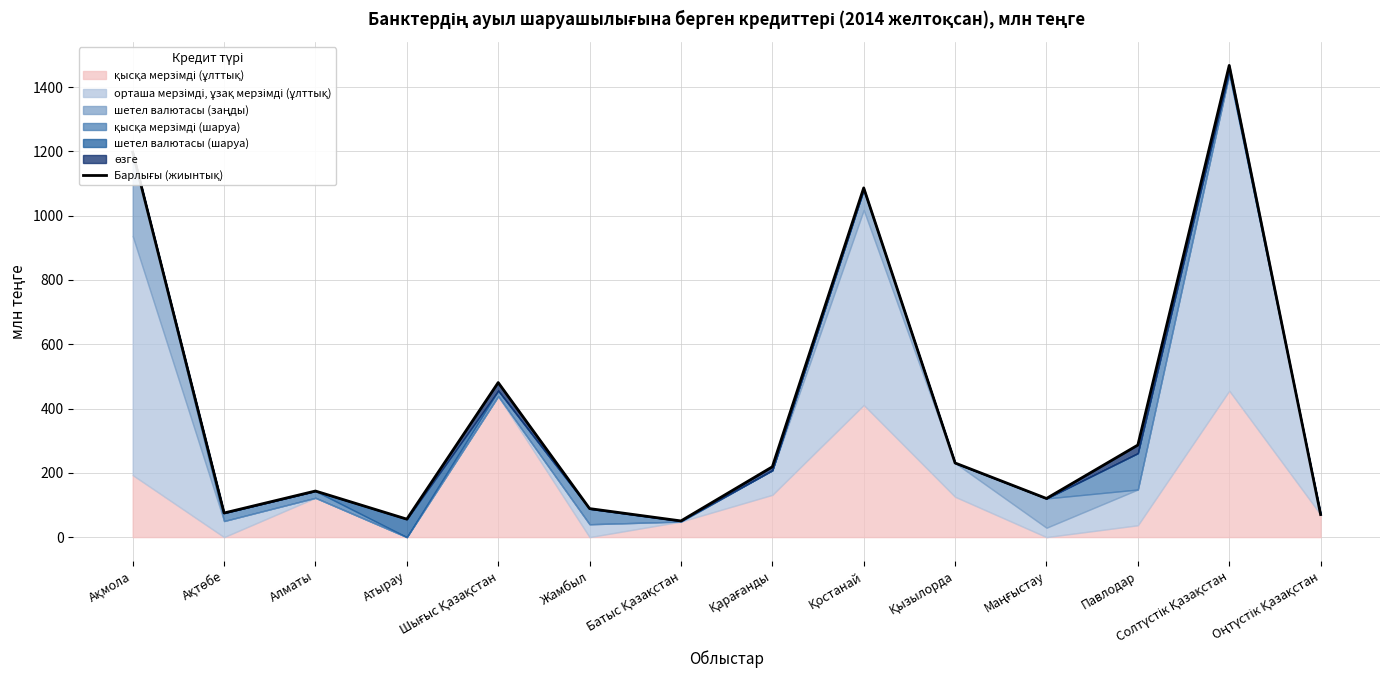

Reading left to right, extract all data points from this chart.

Ақмола=1197.5	Ақтөбе=75.0	Алматы=143.4	Атырау=55.9	Шығыс Қазақстан=480.7	Жамбыл=88.7	Батыс Қазақстан=50.3	Қарағанды=218.7	Қостанай=1086.3	Қызылорда=230.6	Маңғыстау=120.2	Павлодар=286.3	Солтүстік Қазақстан=1467.3	Оңтүстік Қазақстан=70.3